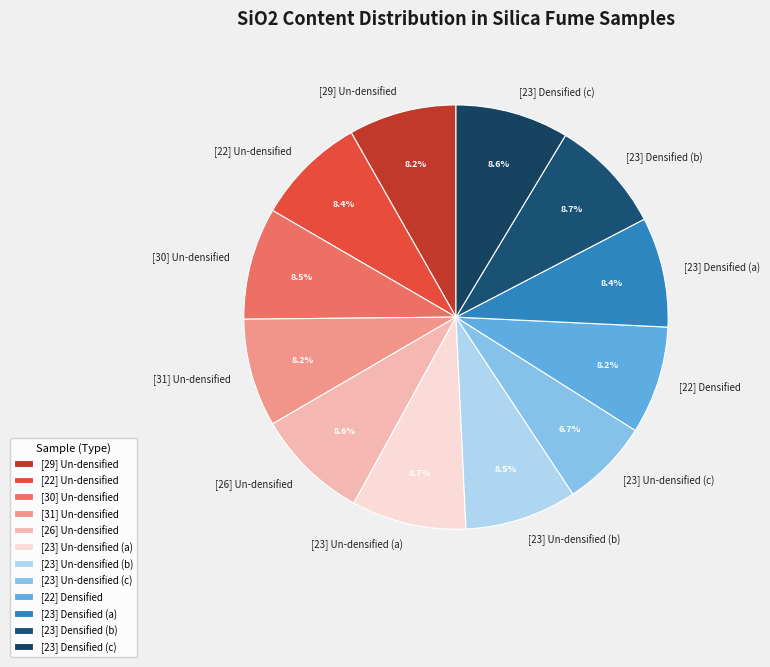

True or false: [22] Densified accounts for 8% of the total.

True